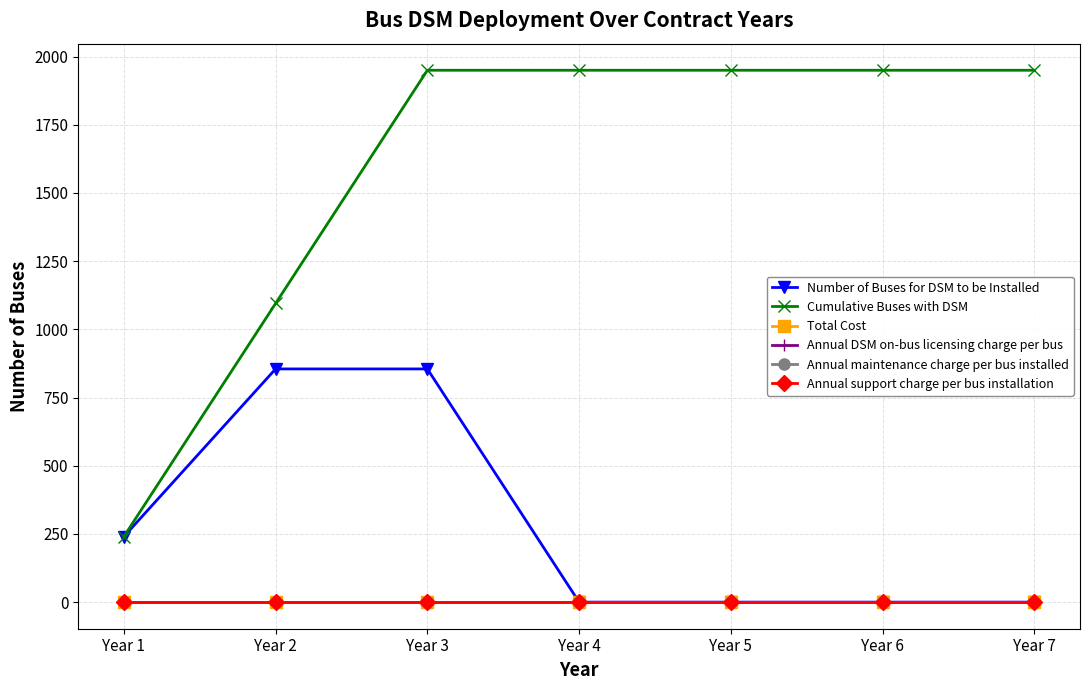

What is the total value across all series at Year 5?

1950